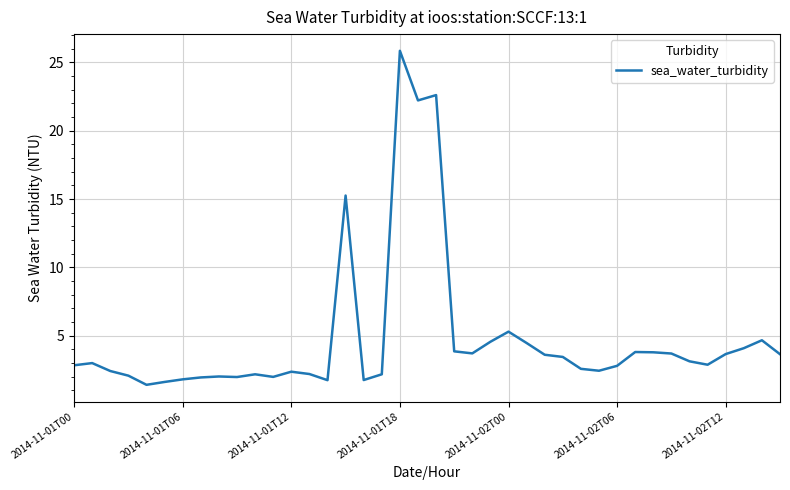

What is the greatest value displayed?

25.9